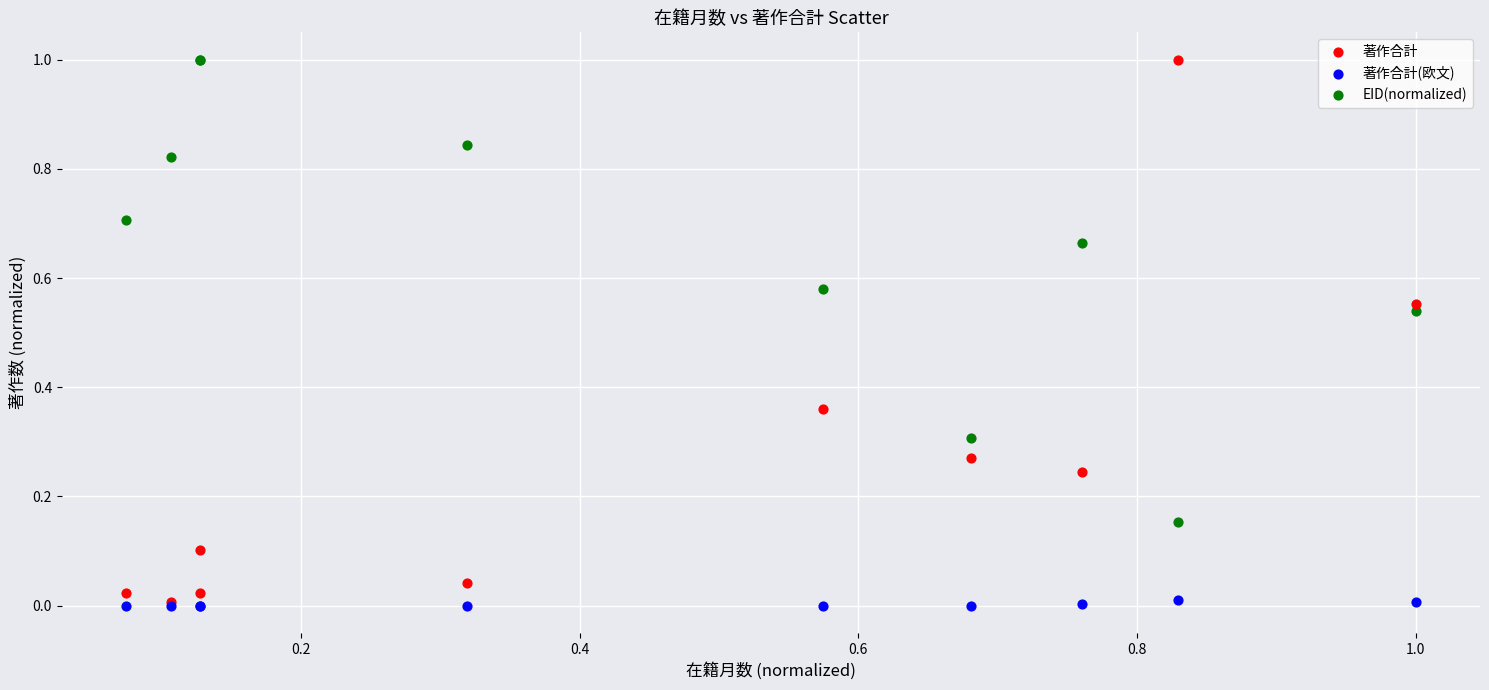

What are all the series names shown in the legend?

著作合計, 著作合計(欧文), EID(normalized)